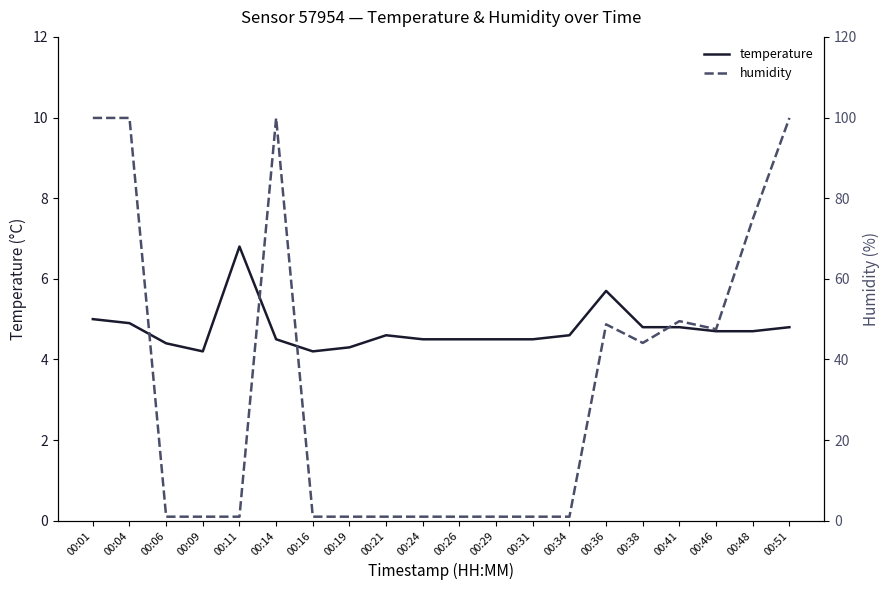

What is the approximate value of humidity at 00:26?

1.0